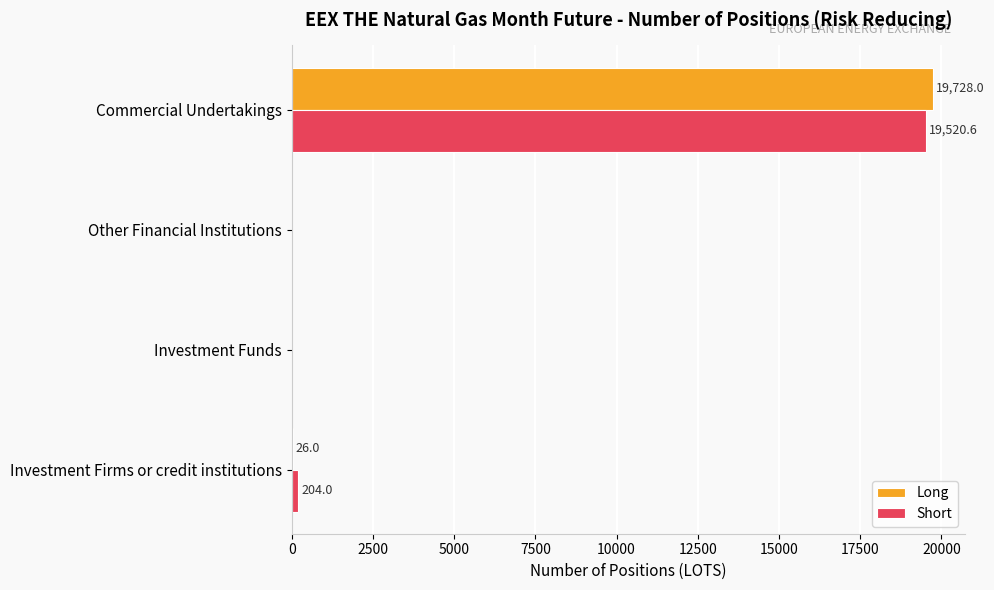

The Short series shows 0.0 at Investment Funds. True or false?

True